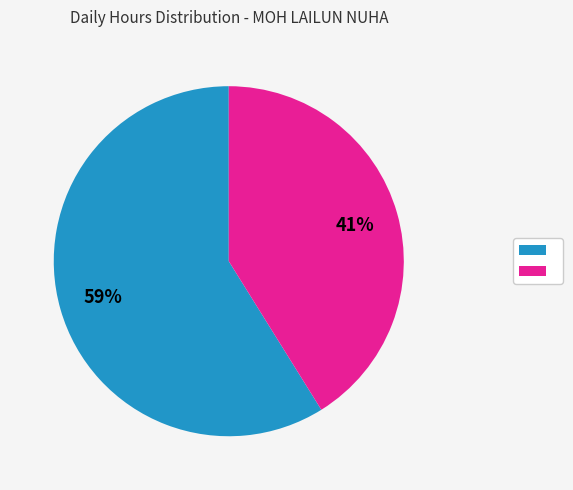

To the nearest percent, what is the difference between the largest and smallest slice percentages?

18%